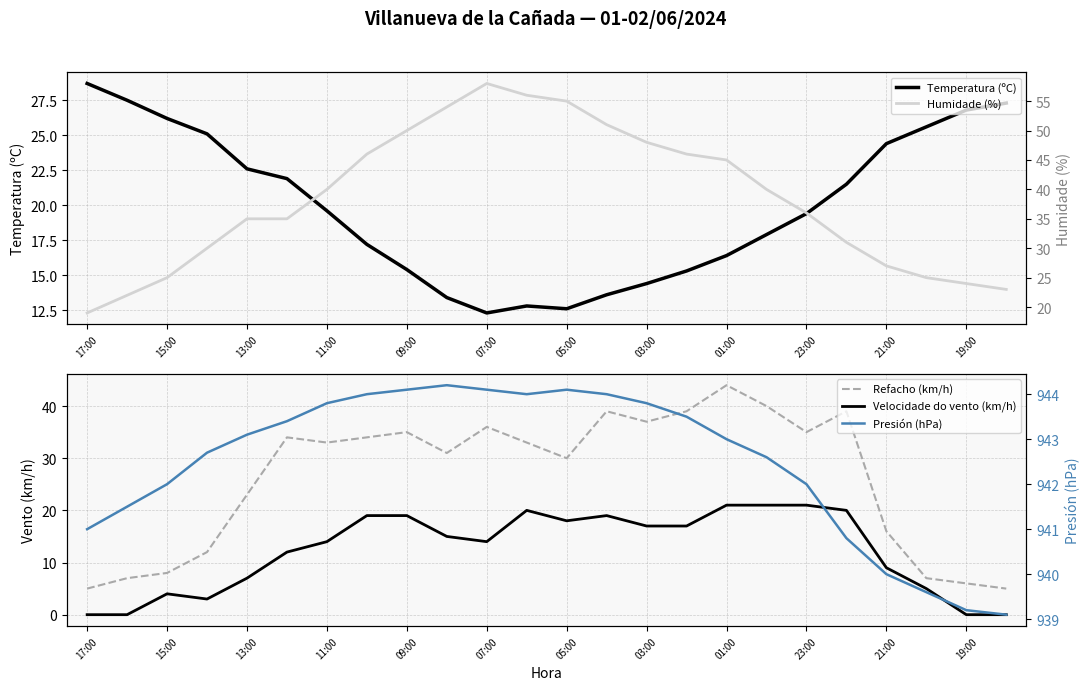

Does the chart display data point markers on the line(s)?

No